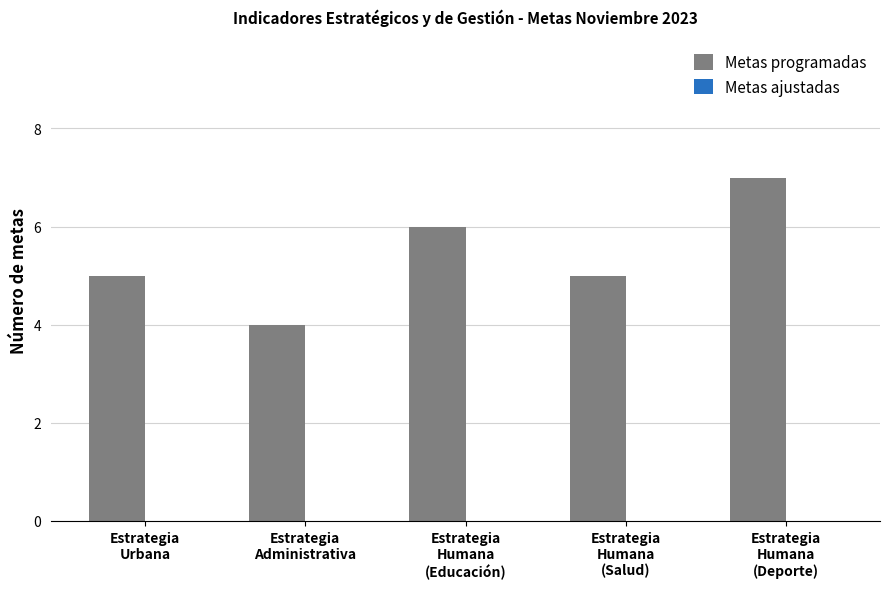

Does the chart contain any negative values?

No